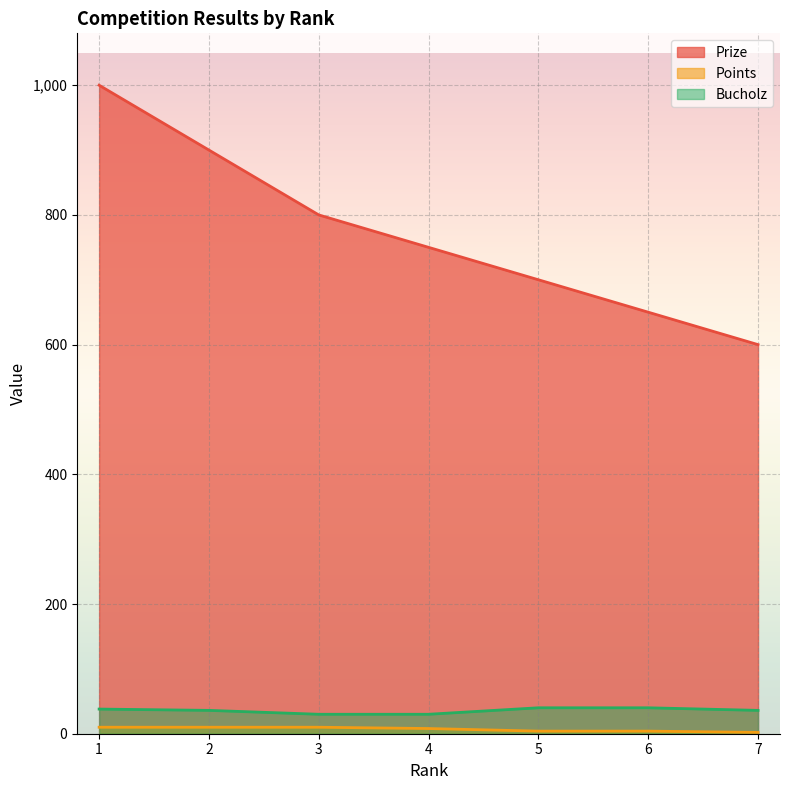

What is the difference between the maximum and second lowest values in the Bucholz series?

10